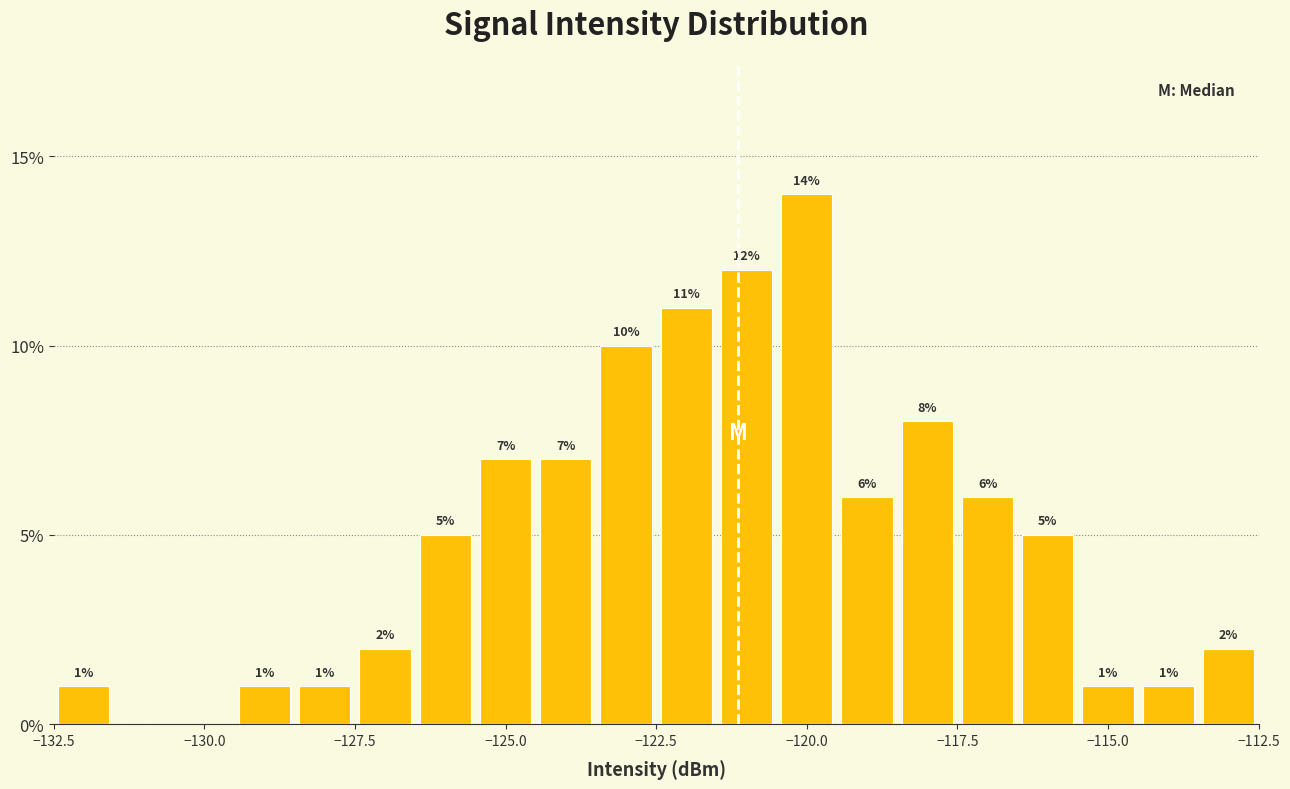

Read against the x-axis, roughly where is the centre of the tallest bar?

-120.0